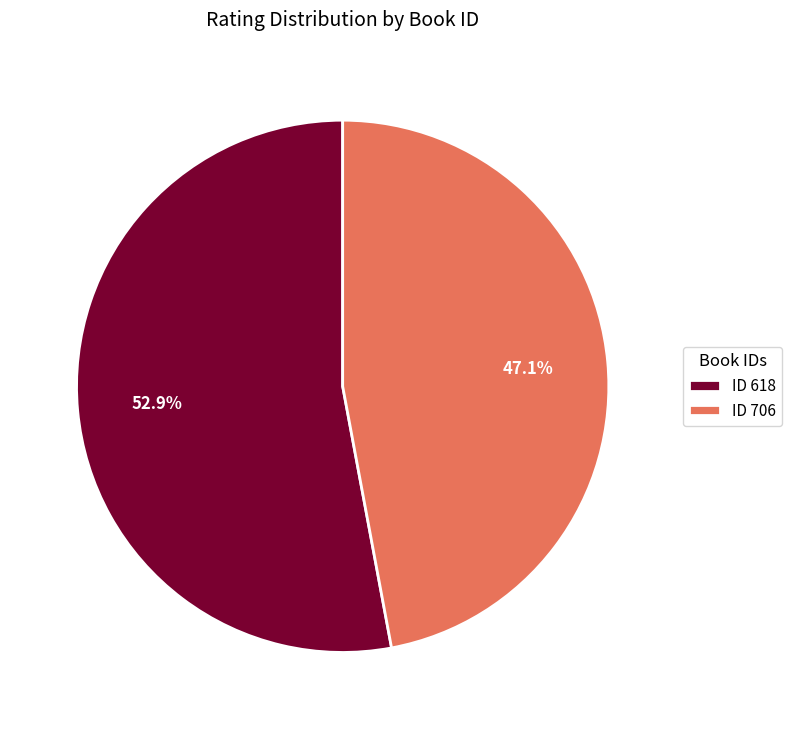

Count the number of slices in the pie.

2